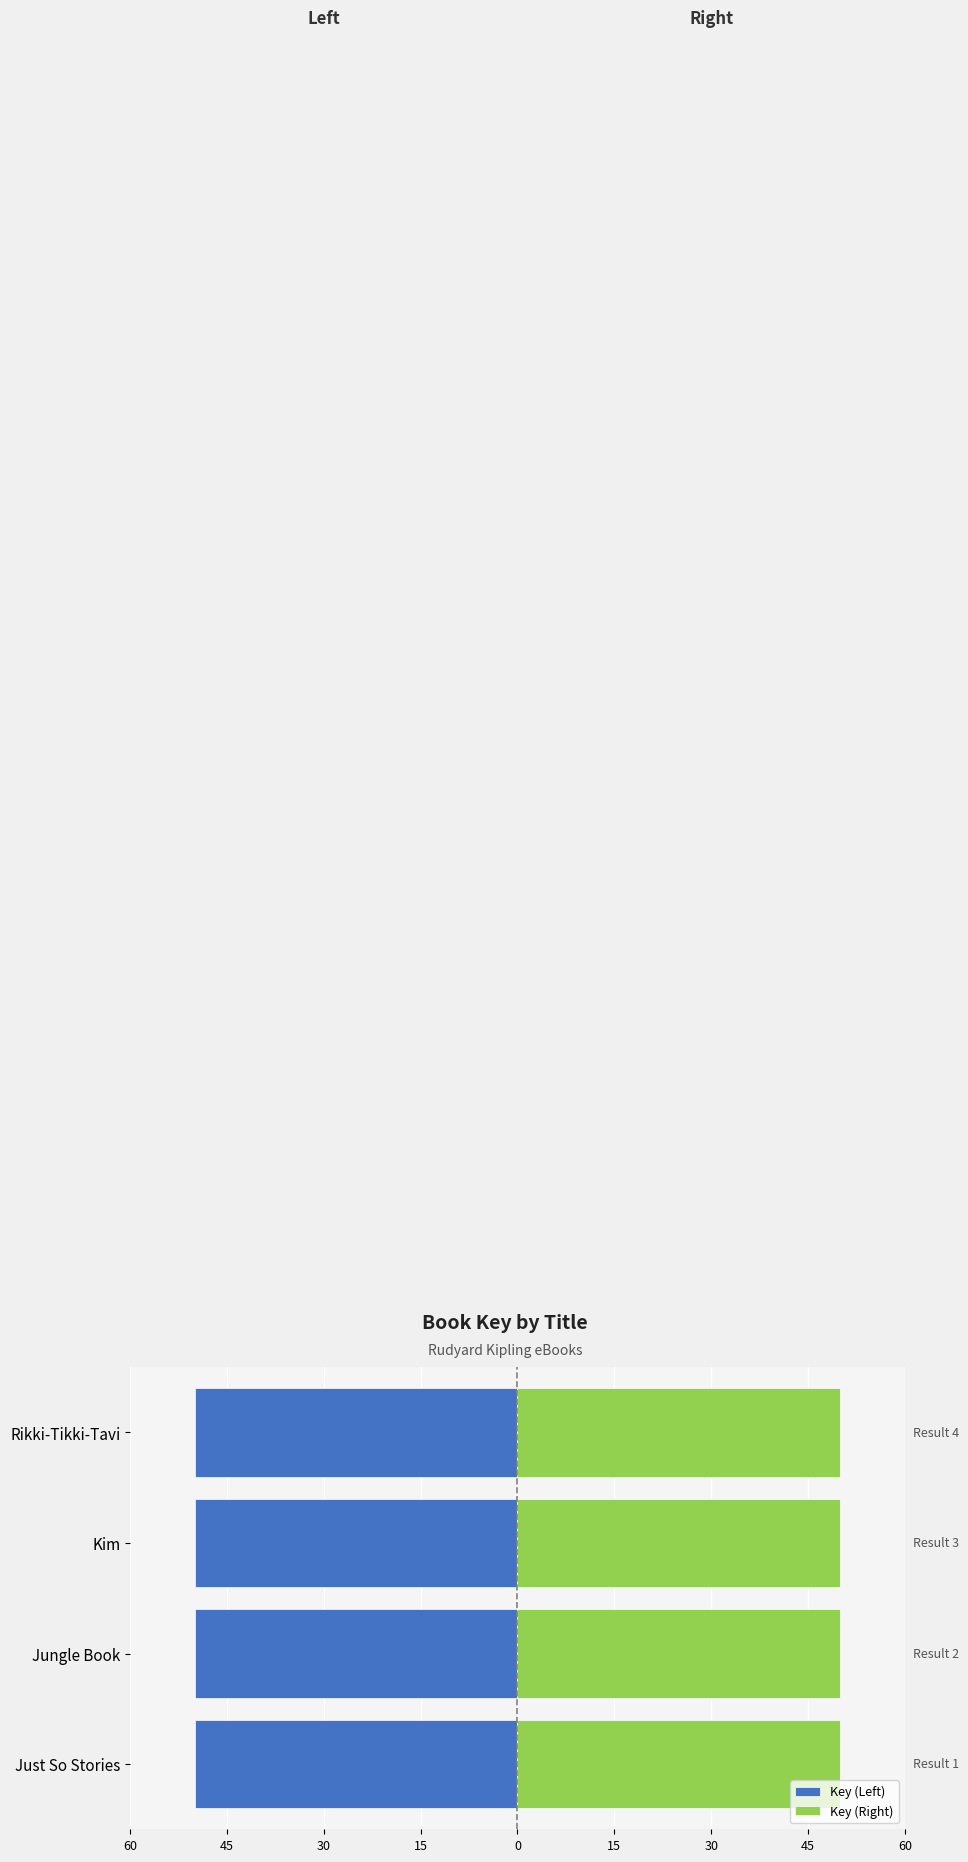

What is the difference between the highest and lowest values at Kim?

100.0